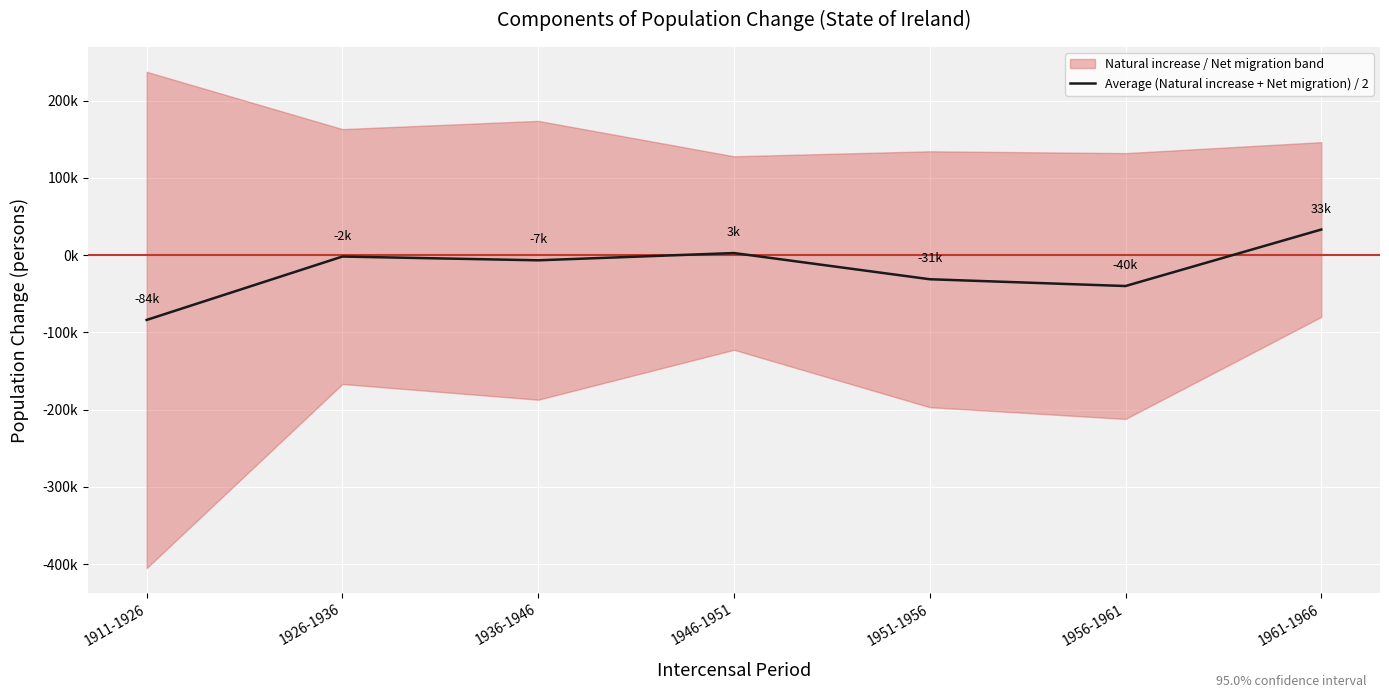

What is the change in value from 1946-1951 to 1951-1956?

-33907.5